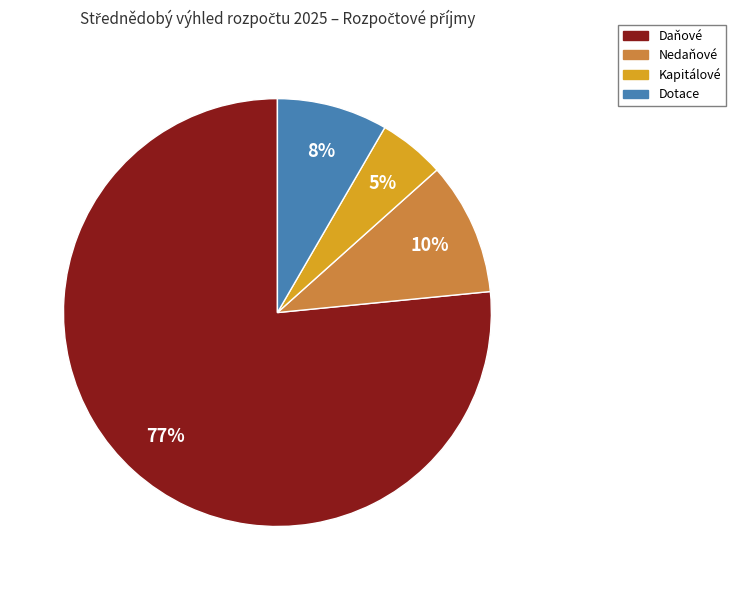

How many segments does this pie chart have?

4